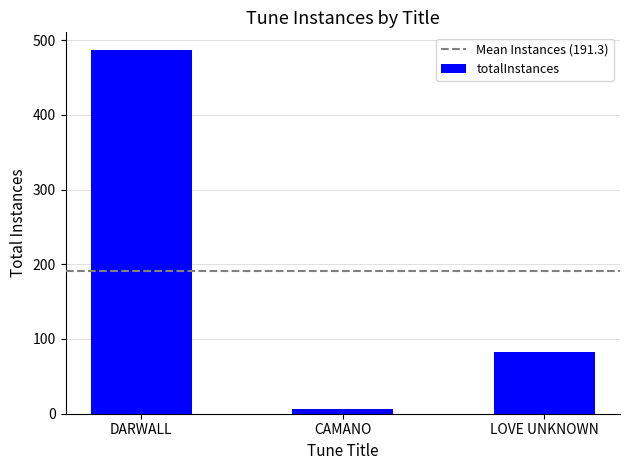

Rank the categories by value from highest to lowest.

DARWALL, LOVE UNKNOWN, CAMANO